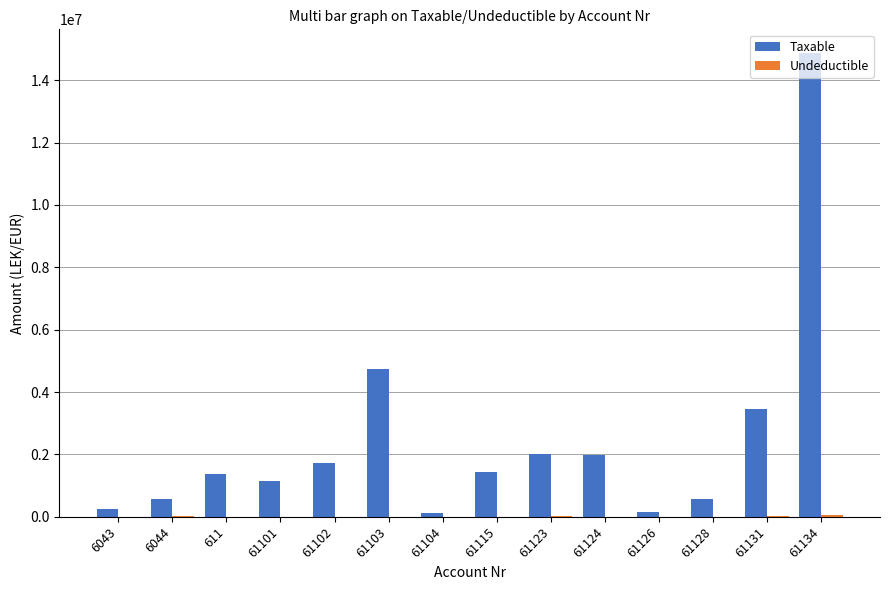

What is the sum of all Taxable values?

34433461.0